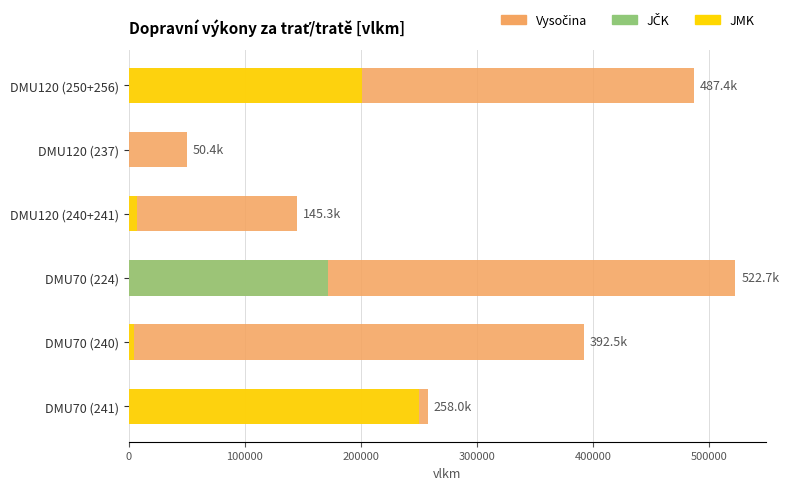

Which series has the widest spread of values?

Vysočina